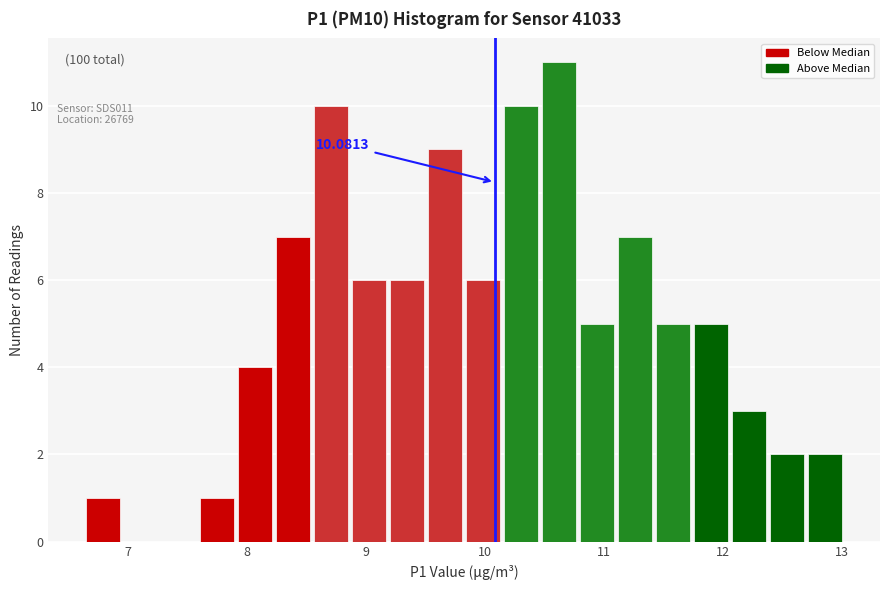

Read against the x-axis, roughly where is the centre of the tallest bar?

10.6